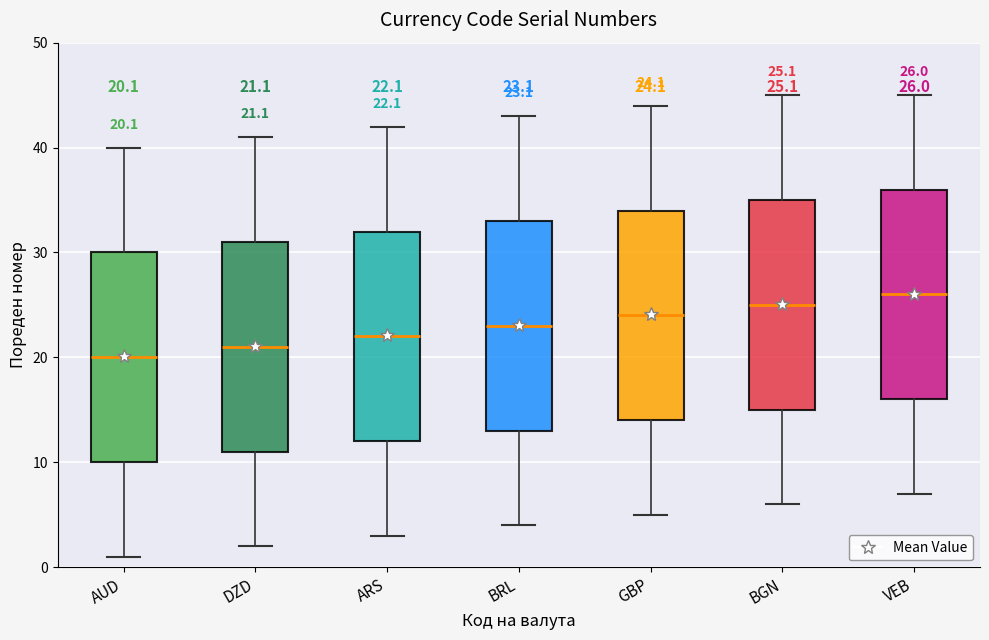

Which box has the highest median line?

VEB